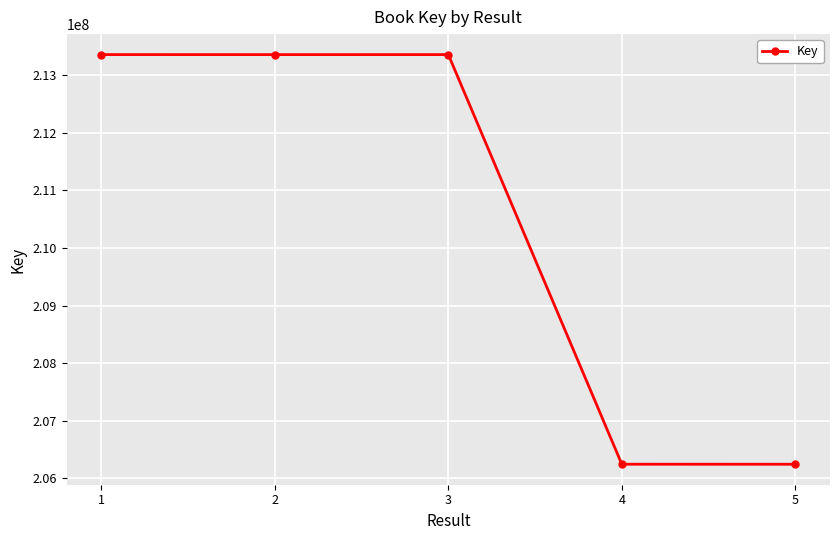

What value does the data have at 1, to the nearest 50?

213358000